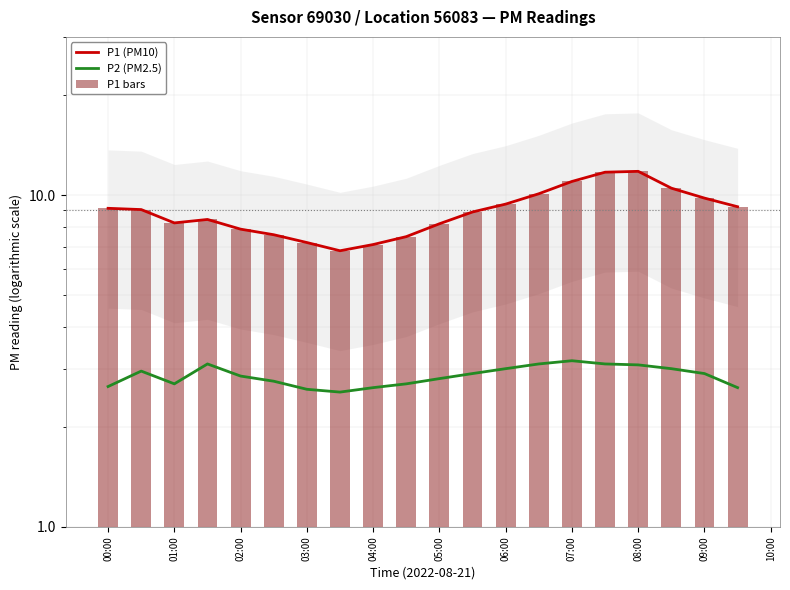

At which category is the sum across all series the highest?

08:00